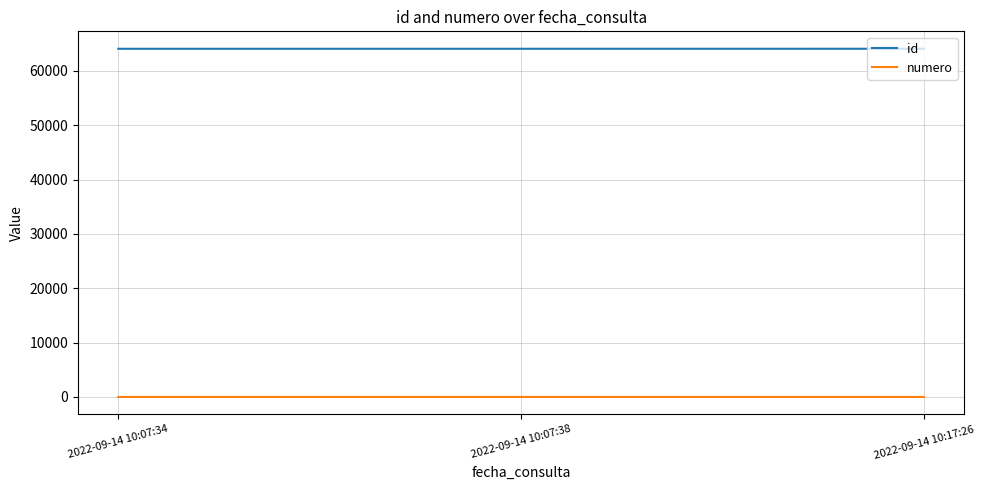

Which series has the largest total across all categories?

id